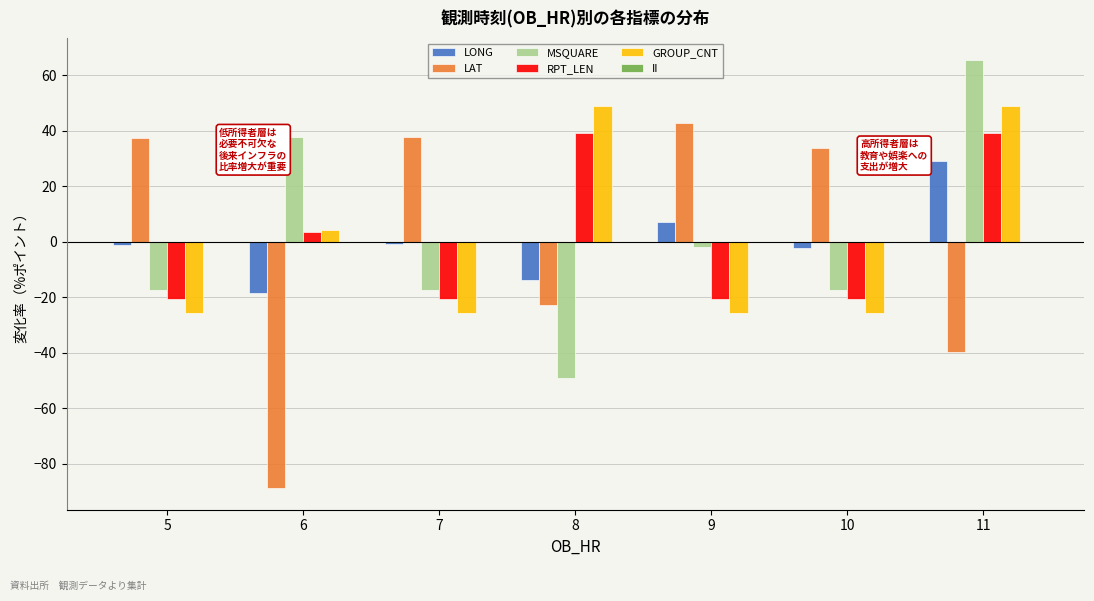

How many values in LONG are above zero?

2